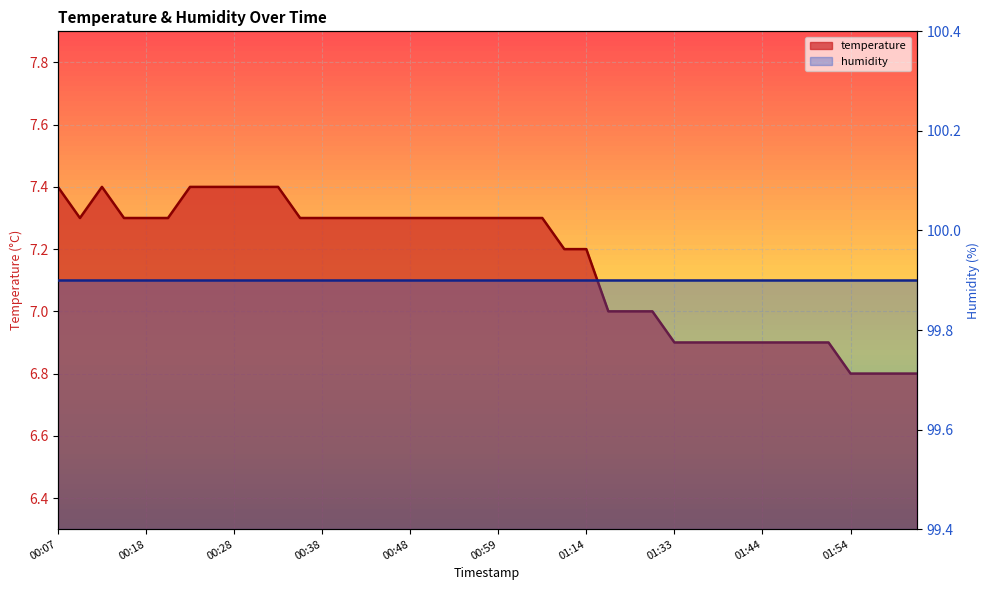

How many interior local valleys (lower than both neighbors) does the data have?

1